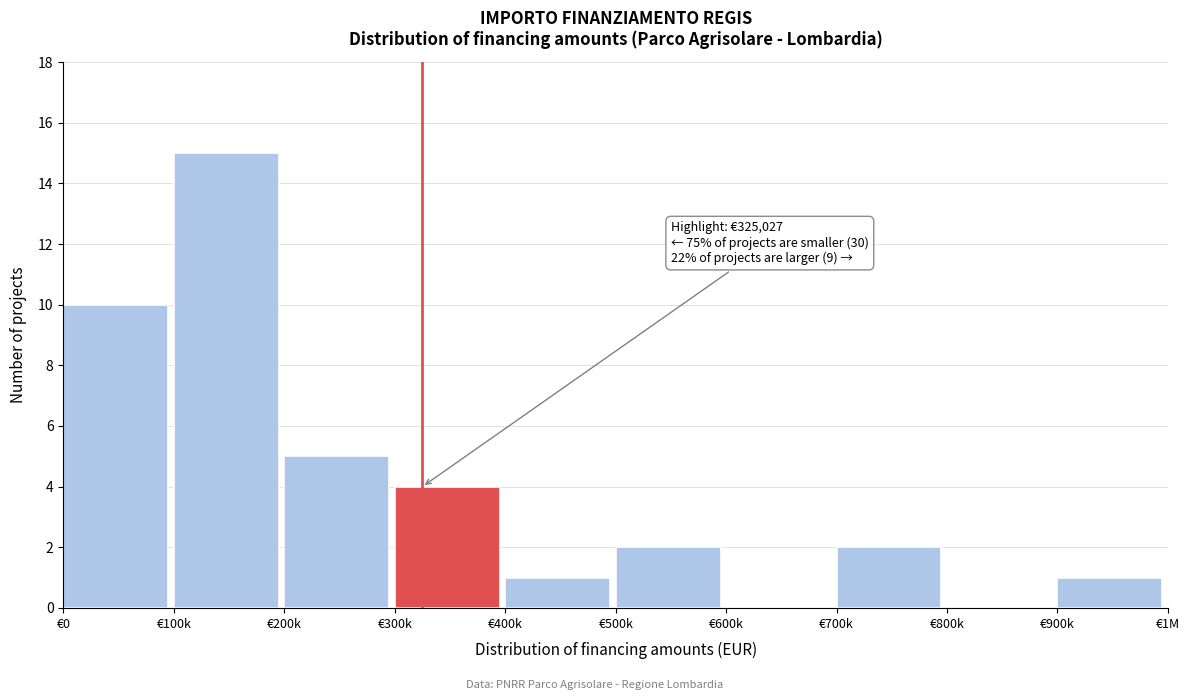

Reading left to right, what are all the values shown in this chart?

€0=10	€100k=15	€200k=5	€300k=4	€400k=1	€500k=2	€600k=0	€700k=2	€800k=0	€900k=1